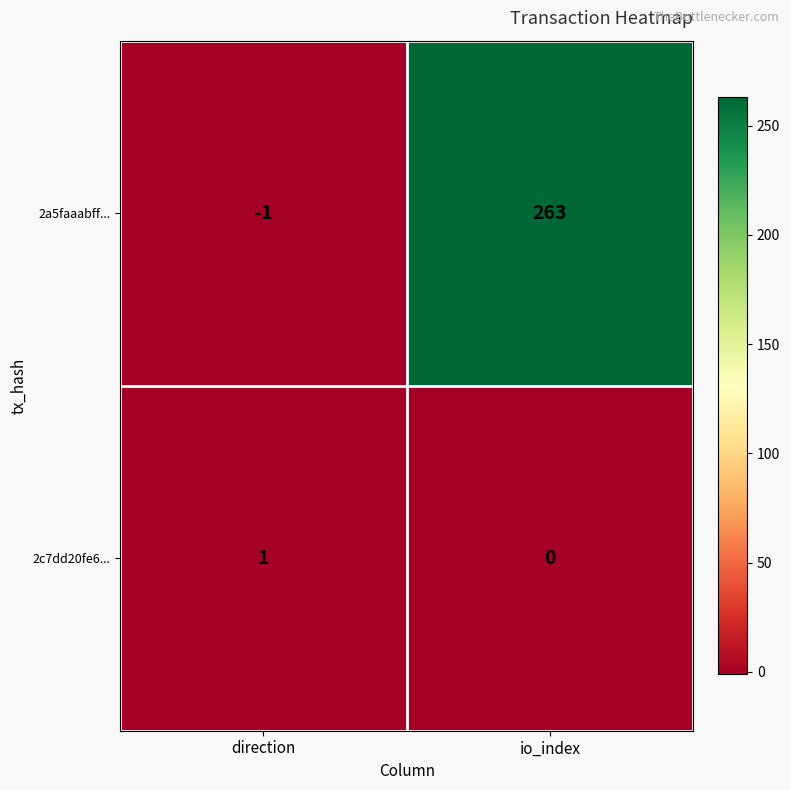

How many distinct data groups are displayed?

2